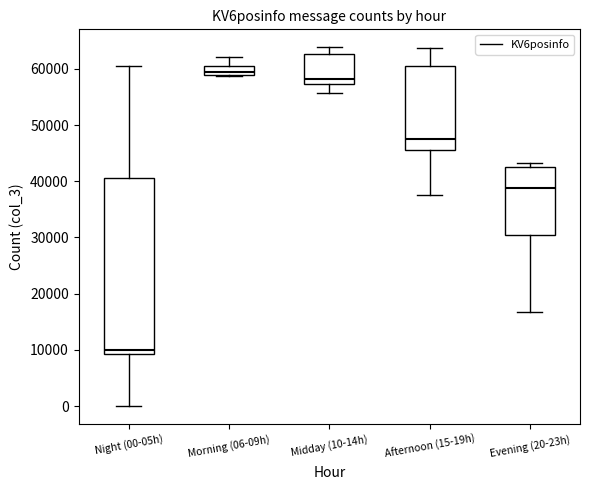

Which box's median line is the lowest?

Night (00-05h)